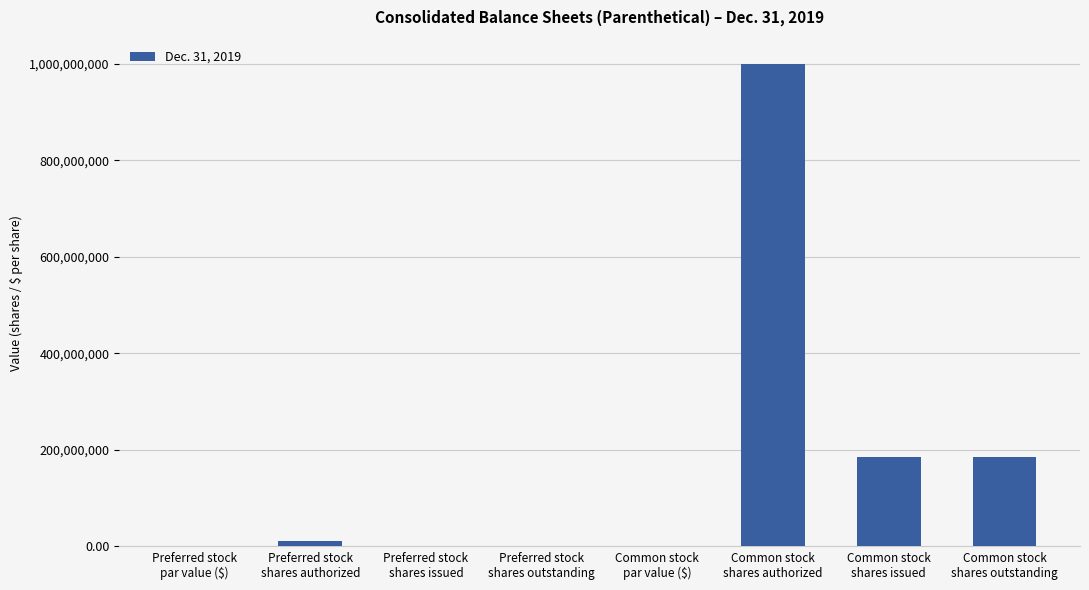

Is it true that the value at Preferred stock
shares outstanding is 621866808.1?

False